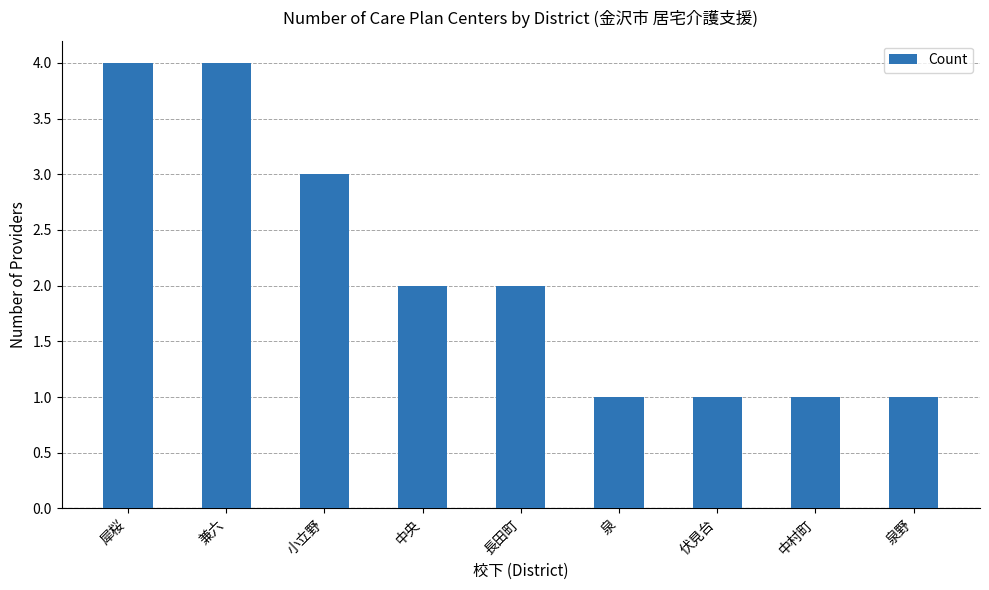

Reading left to right, what are all the values shown in this chart?

4	4	3	2	2	1	1	1	1